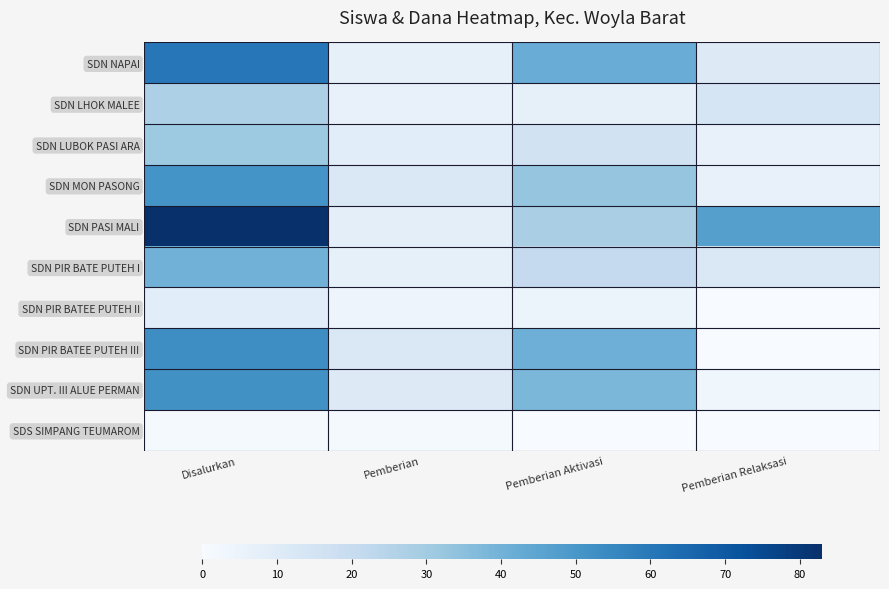

Reading left to right, extract all data points from this chart.

SDN NAPAI: Disalurkan=60	Pemberian=7	Pemberian Aktivasi=42	Pemberian Relaksasi=11
SDN LHOK MALEE: Disalurkan=27	Pemberian=6	Pemberian Aktivasi=7	Pemberian Relaksasi=14
SDN LUBOK PASI ARA: Disalurkan=31	Pemberian=9	Pemberian Aktivasi=16	Pemberian Relaksasi=6
SDN MON PASONG: Disalurkan=51	Pemberian=12	Pemberian Aktivasi=33	Pemberian Relaksasi=6
SDN PASI MALI: Disalurkan=83	Pemberian=8	Pemberian Aktivasi=28	Pemberian Relaksasi=47
SDN PIR BATE PUTEH I: Disalurkan=40	Pemberian=7	Pemberian Aktivasi=21	Pemberian Relaksasi=12
SDN PIR BATEE PUTEH II: Disalurkan=9	Pemberian=4	Pemberian Aktivasi=5	Pemberian Relaksasi=0
SDN PIR BATEE PUTEH III: Disalurkan=53	Pemberian=12	Pemberian Aktivasi=41	Pemberian Relaksasi=0
SDN UPT. III ALUE PERMAN: Disalurkan=52	Pemberian=11	Pemberian Aktivasi=38	Pemberian Relaksasi=3
SDS SIMPANG TEUMAROM: Disalurkan=1	Pemberian=1	Pemberian Aktivasi=0	Pemberian Relaksasi=0